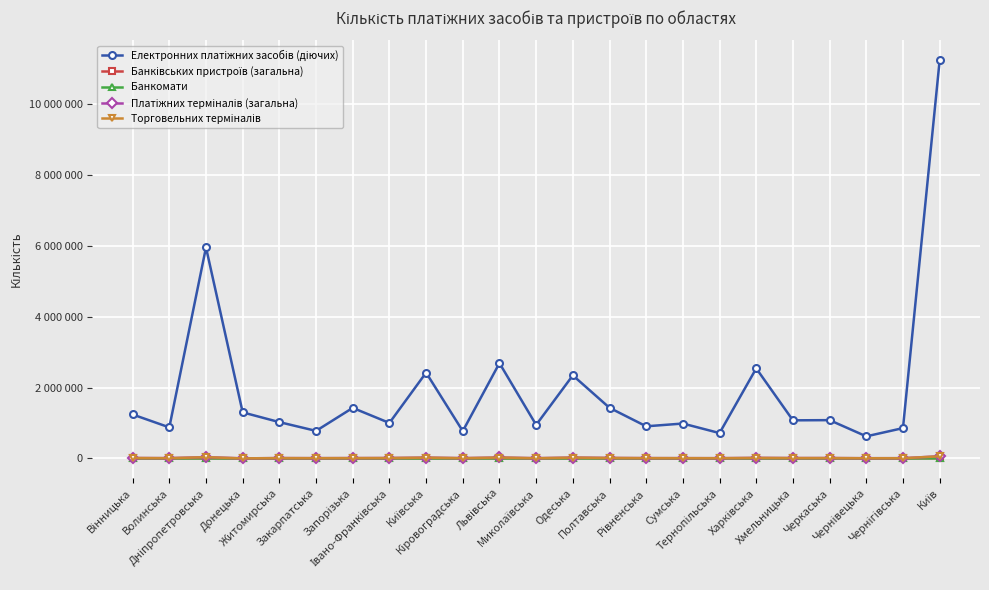

Rank the series at Івано-Франківська from lowest to highest value.

Банкомати, Банківських пристроїв (загальна), Торговельних терміналів, Платіжних терміналів (загальна), Електронних платіжних засобів (діючих)